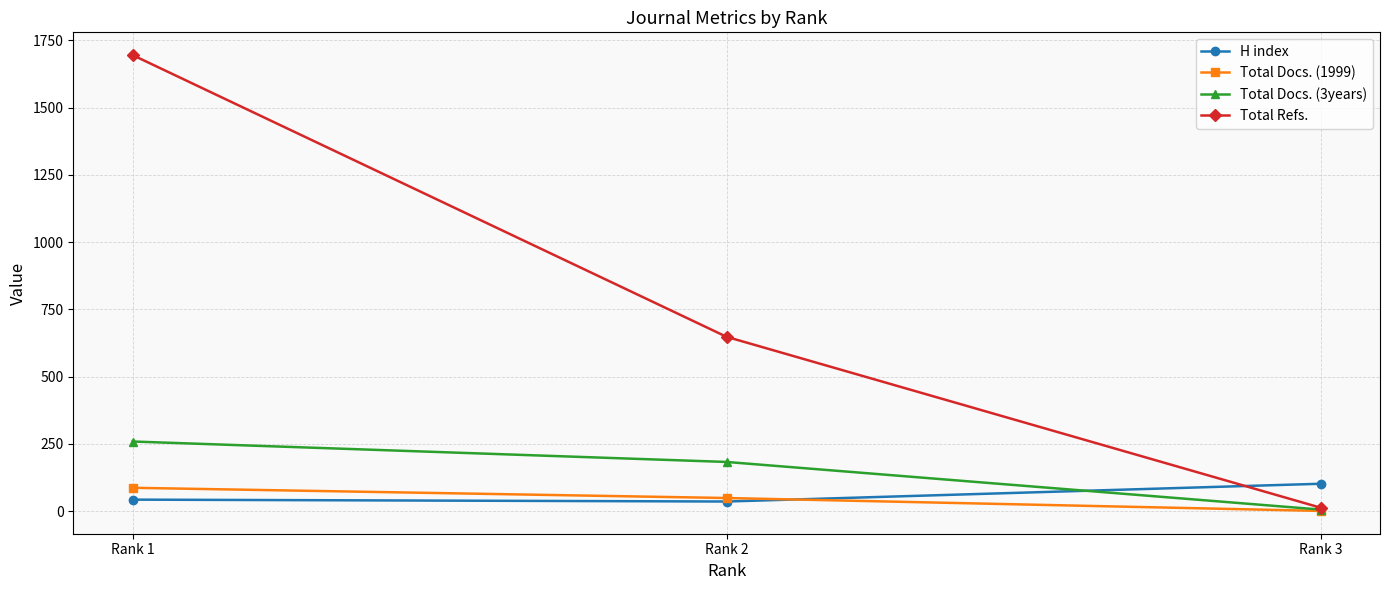

At which category does the chart reach its minimum across all series?

Rank 3